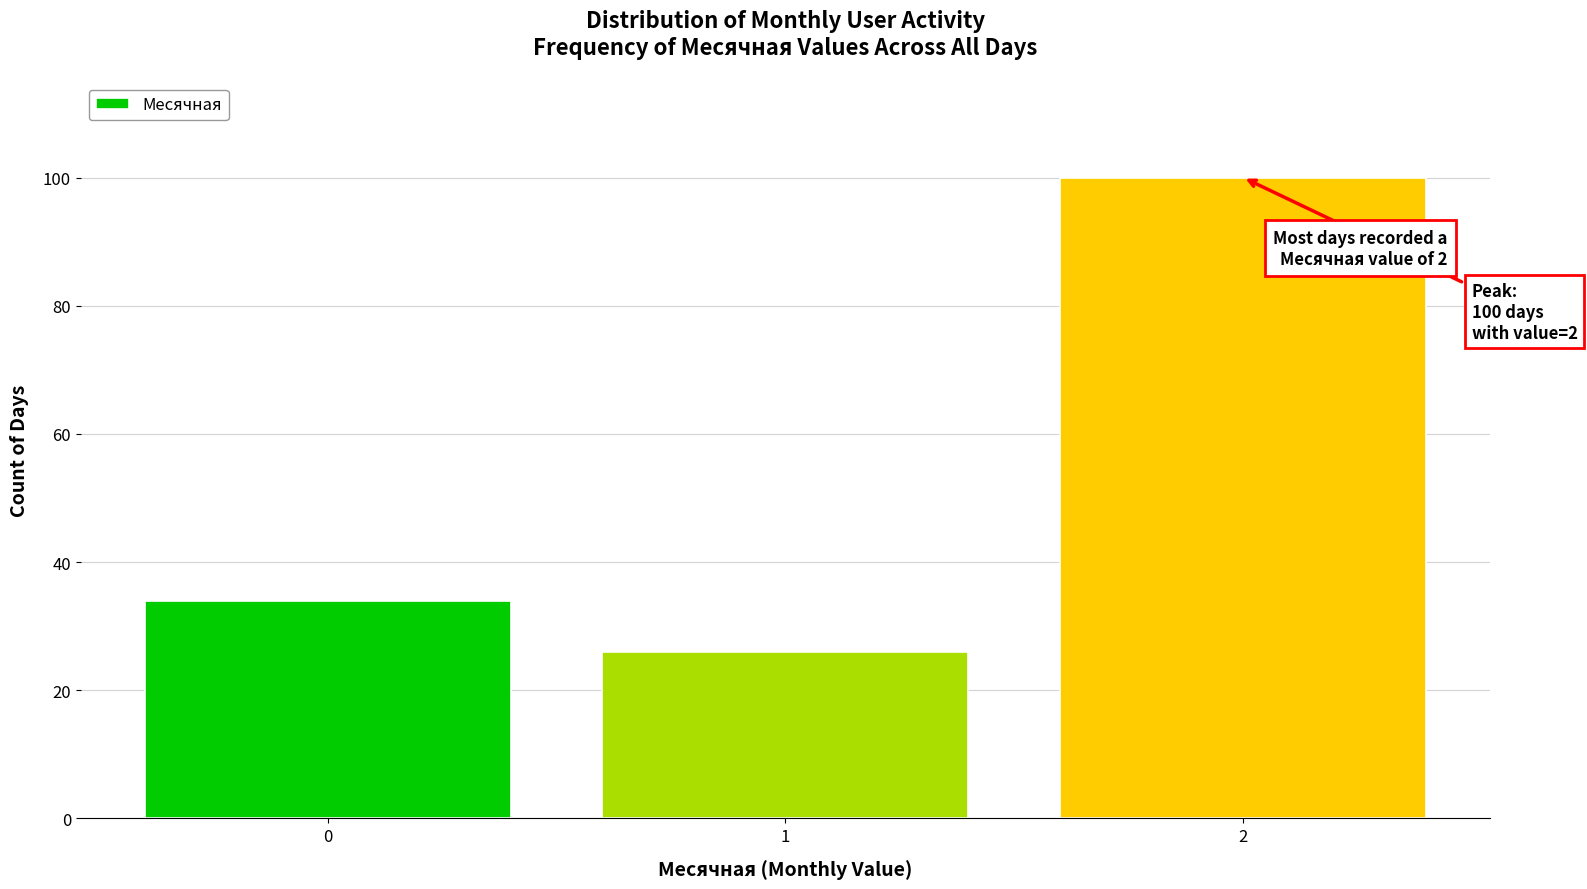

Reading left to right, list all the values displayed in this chart.

0=34	1=26	2=100